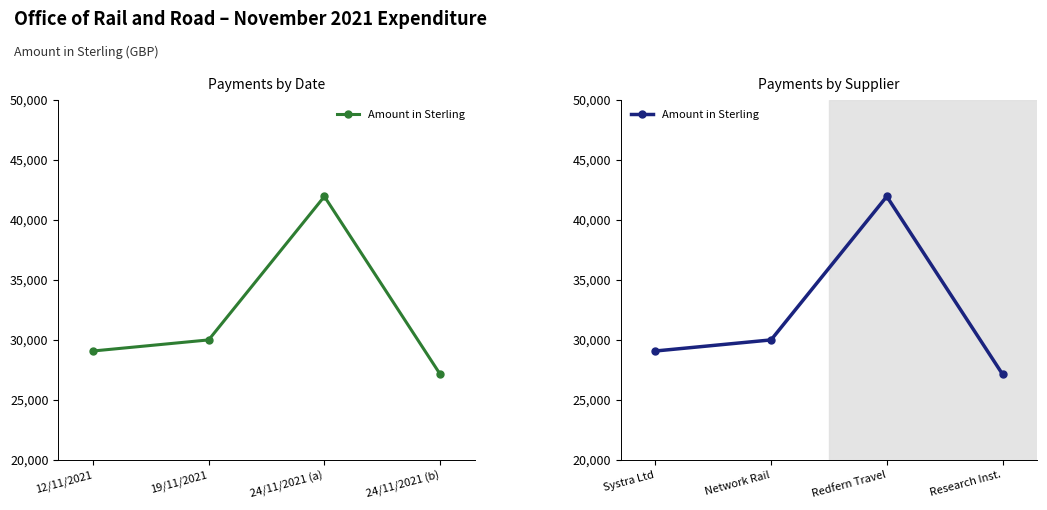

What is the value of the 3rd point from the left?

41955.5